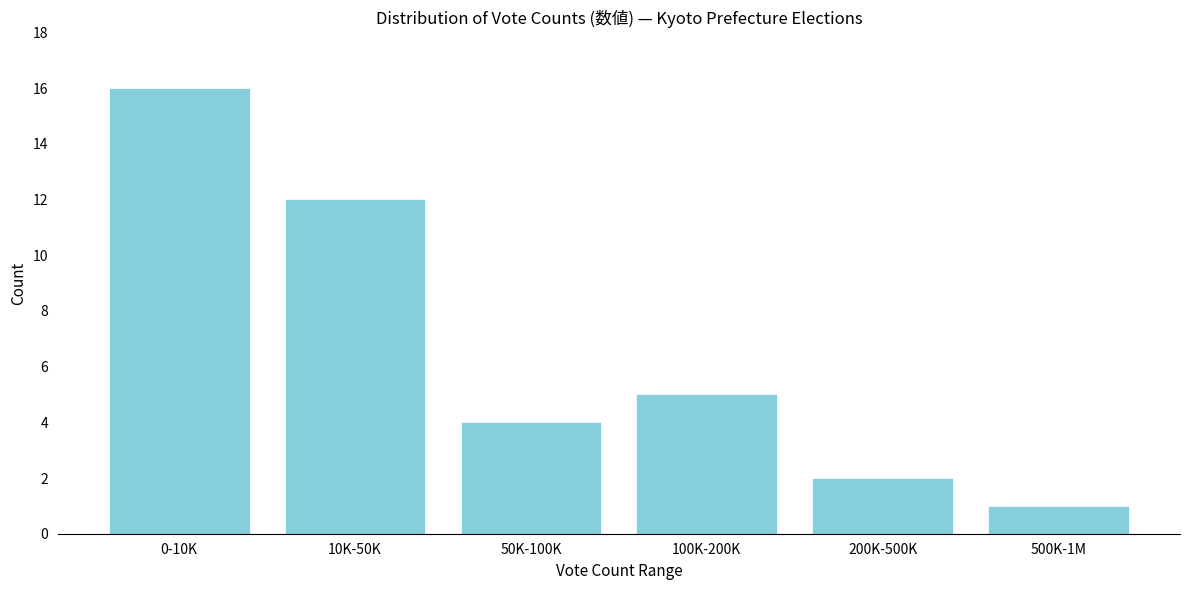

Reading left to right, extract all data points from this chart.

0-10K=16	10K-50K=12	50K-100K=4	100K-200K=5	200K-500K=2	500K-1M=1